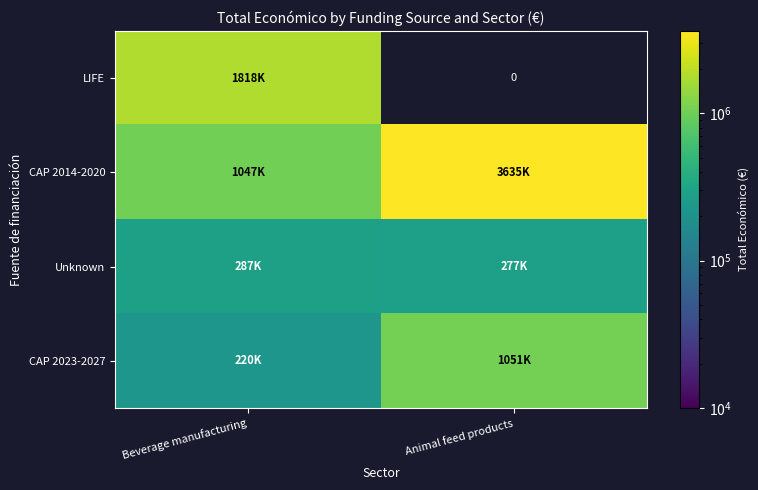

What is the average value of the CAP 2023-2027 series?

636035.5